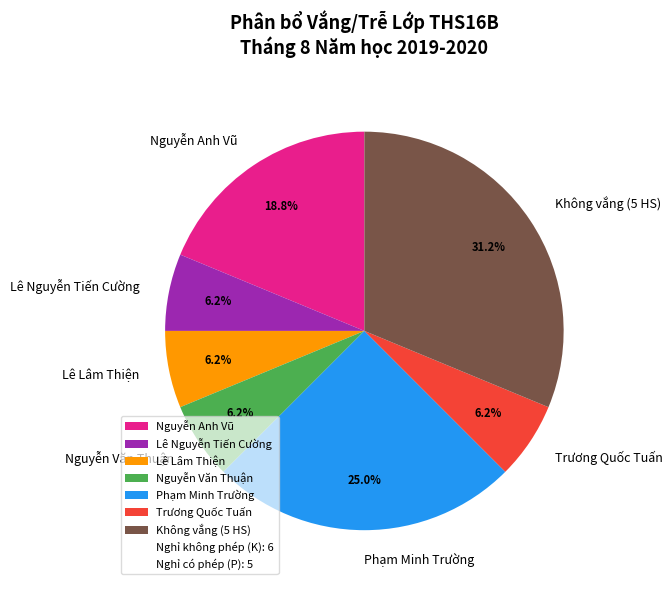

Which slice is the largest?

Không vắng (5 HS)